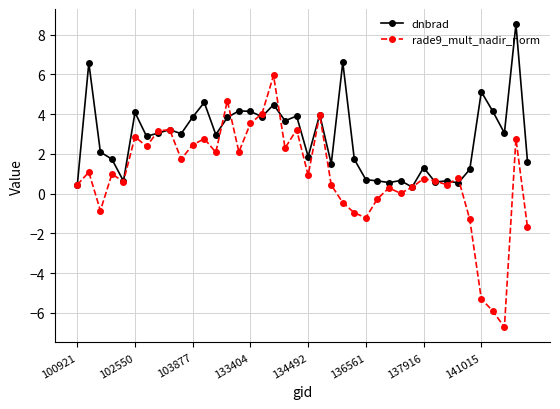

True or false: dnbrad has more than 2 points higher than both neighbors.

True